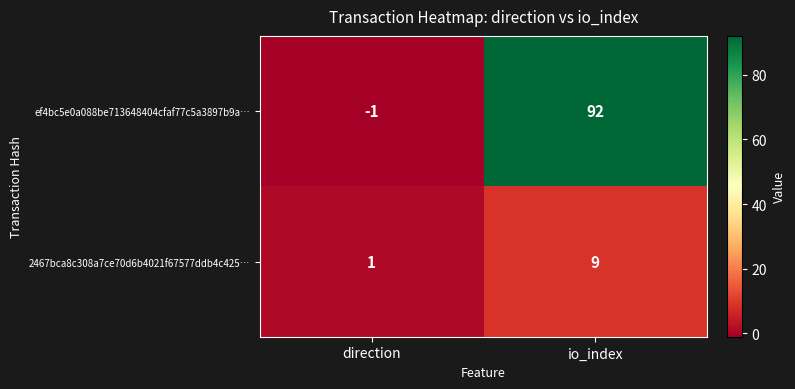

What is the average value of the 2467bca8c308a7ce70d6b4021f67577ddb4c425… series?

5